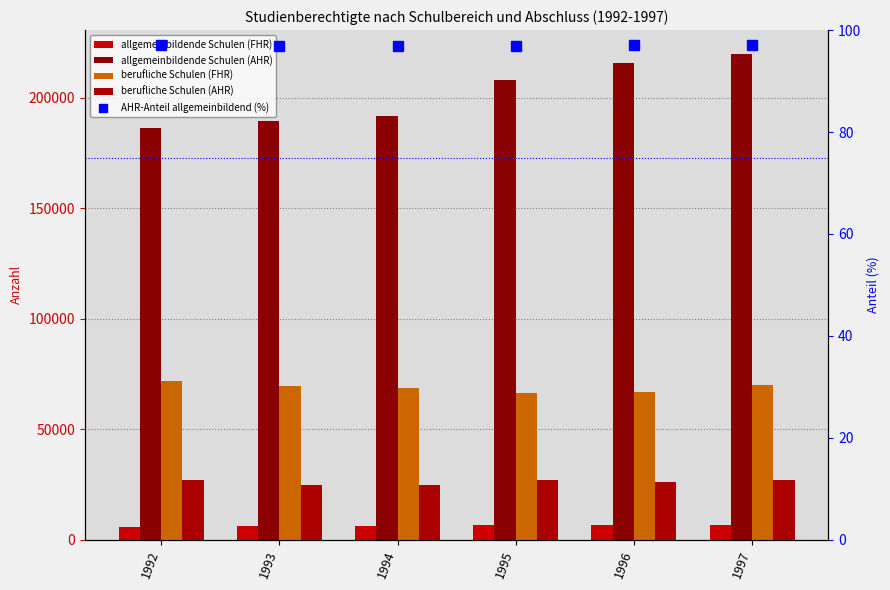

What are all the series names shown in the legend?

allgemeinbildende Schulen (FHR), allgemeinbildende Schulen (AHR), berufliche Schulen (FHR), berufliche Schulen (AHR), AHR-Anteil allgemeinbildend (%)